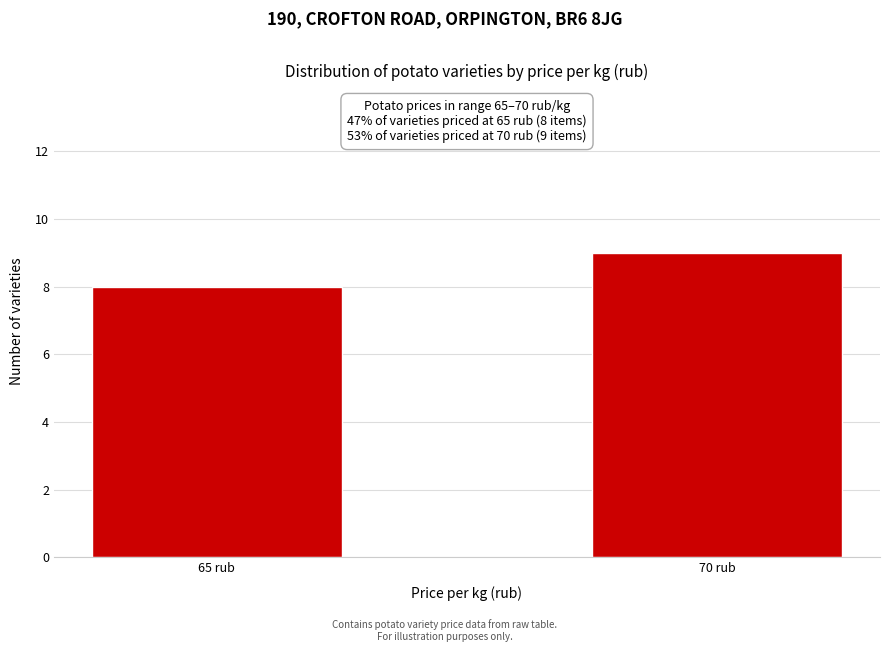

Reading right to left, extract all data points from this chart.

70 rub=9	65 rub=8